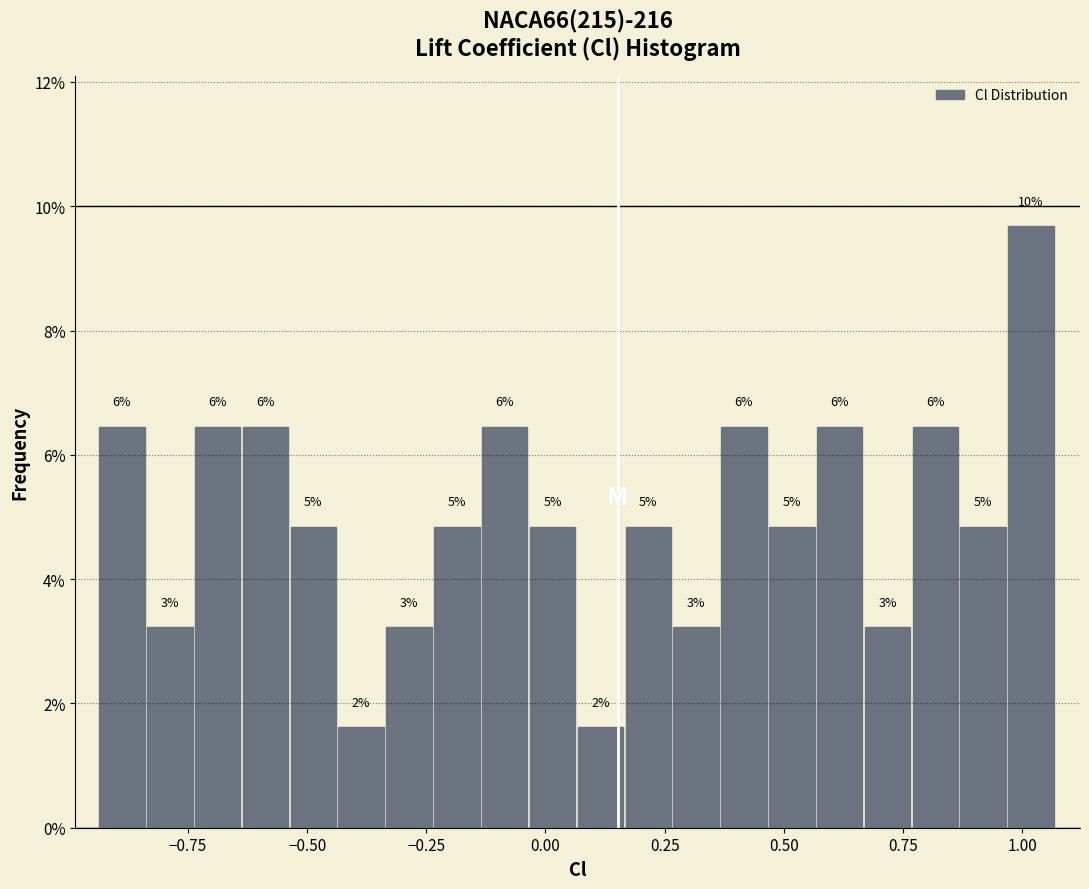

Read against the x-axis, roughly where is the centre of the tallest bar?

1.00